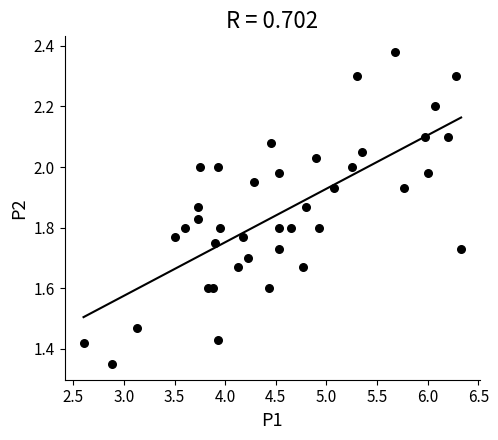

What is the range of Y values (max minus min)?

1.0